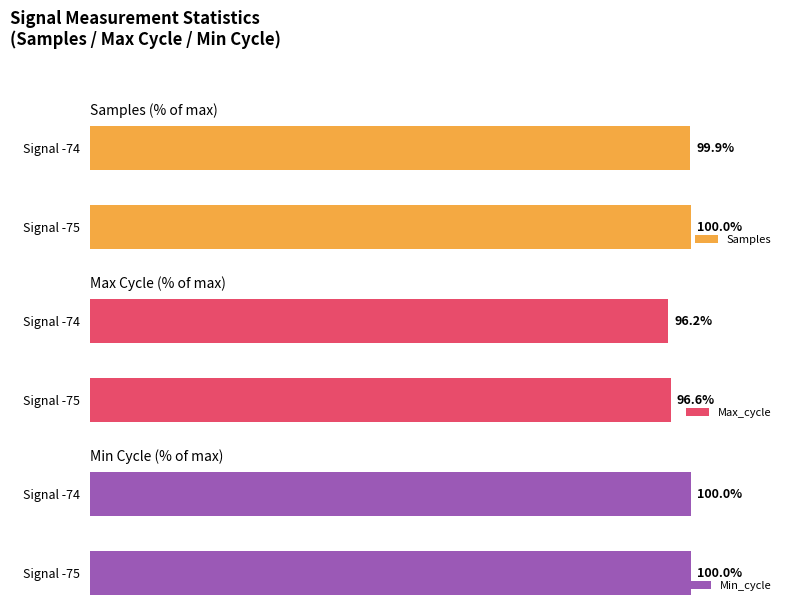

At which label does Samples reach its peak?

Signal -75